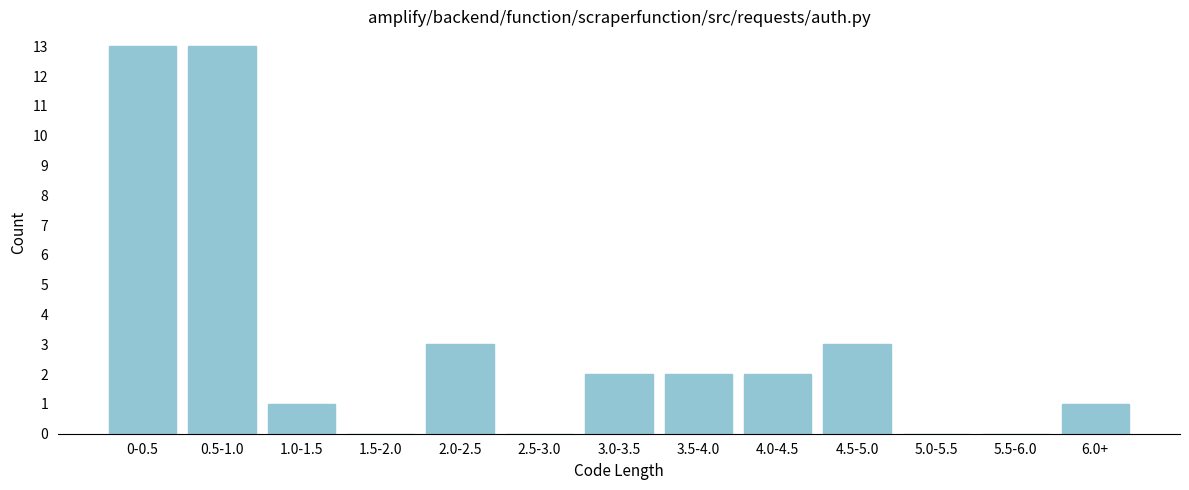

Reading right to left, extract all data points from this chart.

6.0+=1	5.5-6.0=0	5.0-5.5=0	4.5-5.0=3	4.0-4.5=2	3.5-4.0=2	3.0-3.5=2	2.5-3.0=0	2.0-2.5=3	1.5-2.0=0	1.0-1.5=1	0.5-1.0=13	0-0.5=13